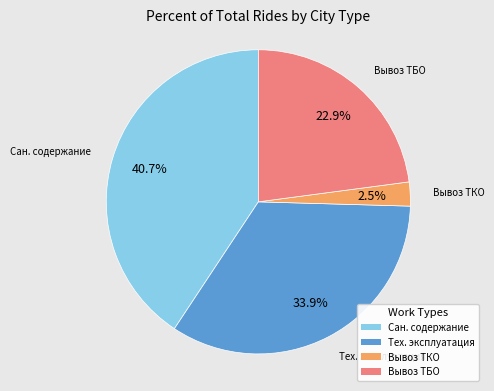

Is there any slice that represents more than half of the pie?

No